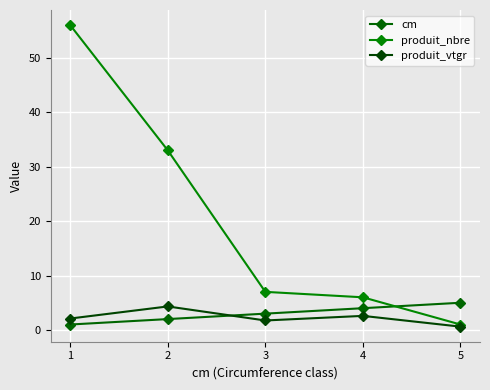

The value of produit_nbre at 1 is 7.0. True or false?

False